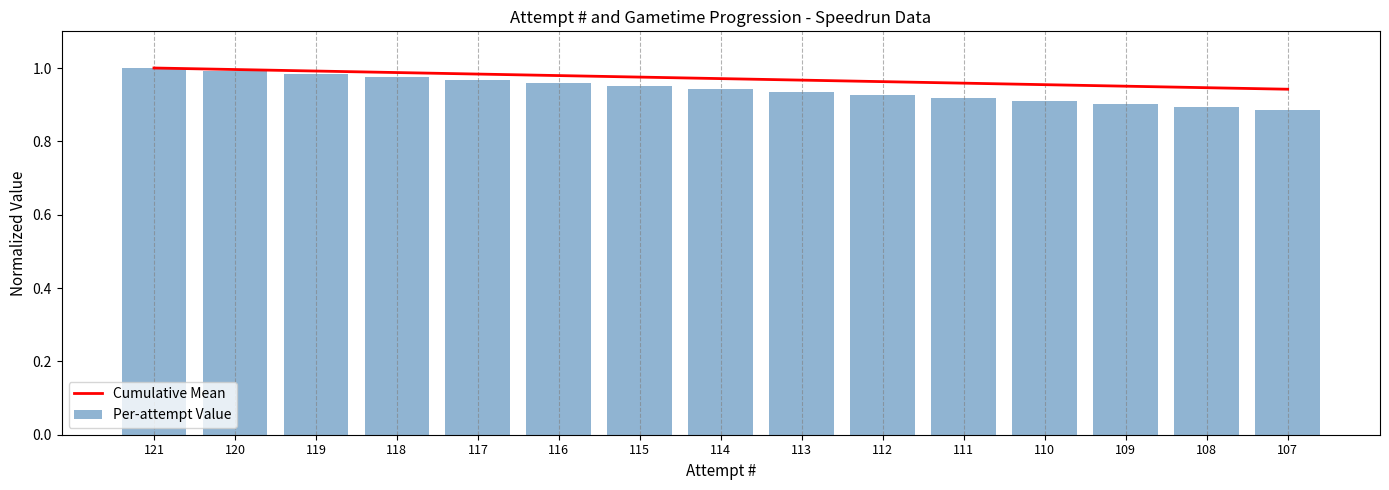

What are all the series names shown in the legend?

Cumulative Mean, Per-attempt Value